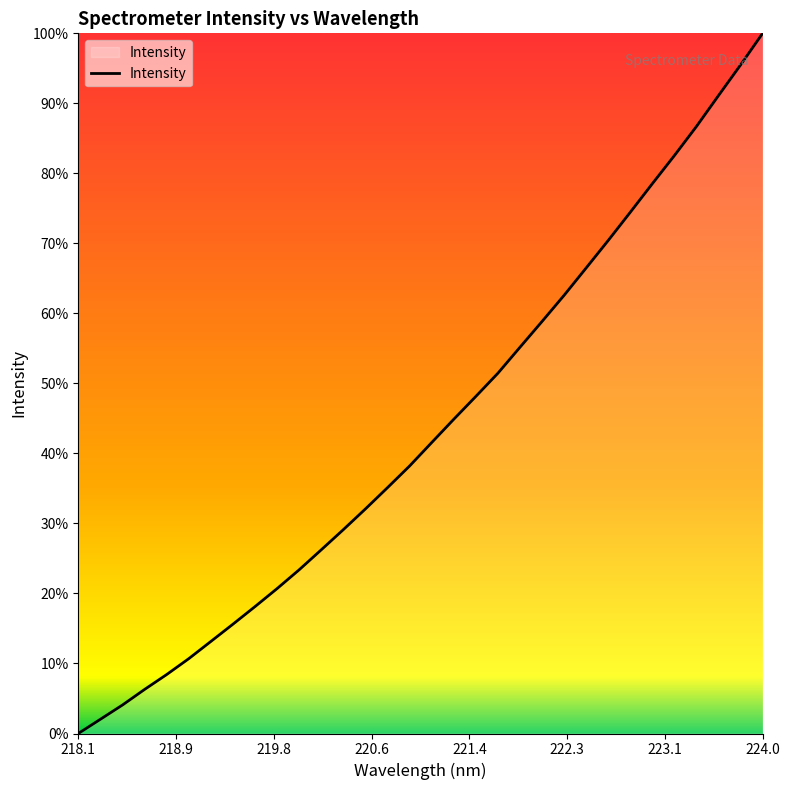

Rank the categories by value from highest to lowest.

223.9802, 223.7895, 223.5987, 223.408, 223.2172, 223.0264, 222.8355, 222.6447, 222.4538, 222.263, 222.0721, 221.8812, 221.6902, 221.4993, 221.3083, 221.1174, 220.9264, 220.7354, 220.5444, 220.3533, 220.1623, 219.9712, 219.7801, 219.589, 219.3979, 219.2067, 219.0156, 218.8244, 218.6332, 218.442, 218.2508, 218.0596